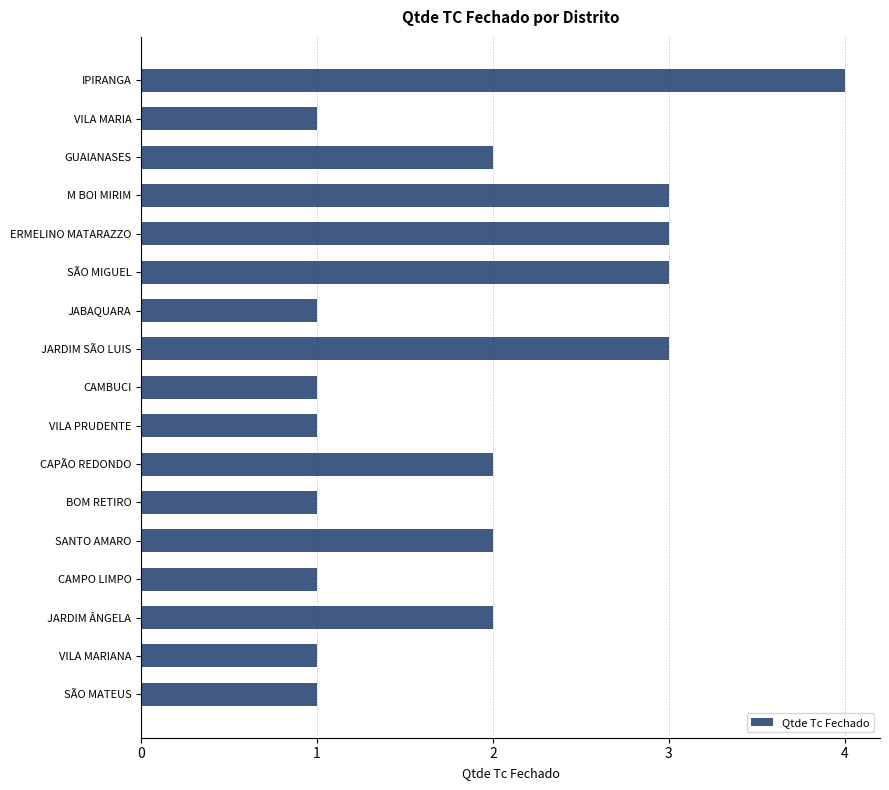

What is the label of the 1st bar from the top?

IPIRANGA